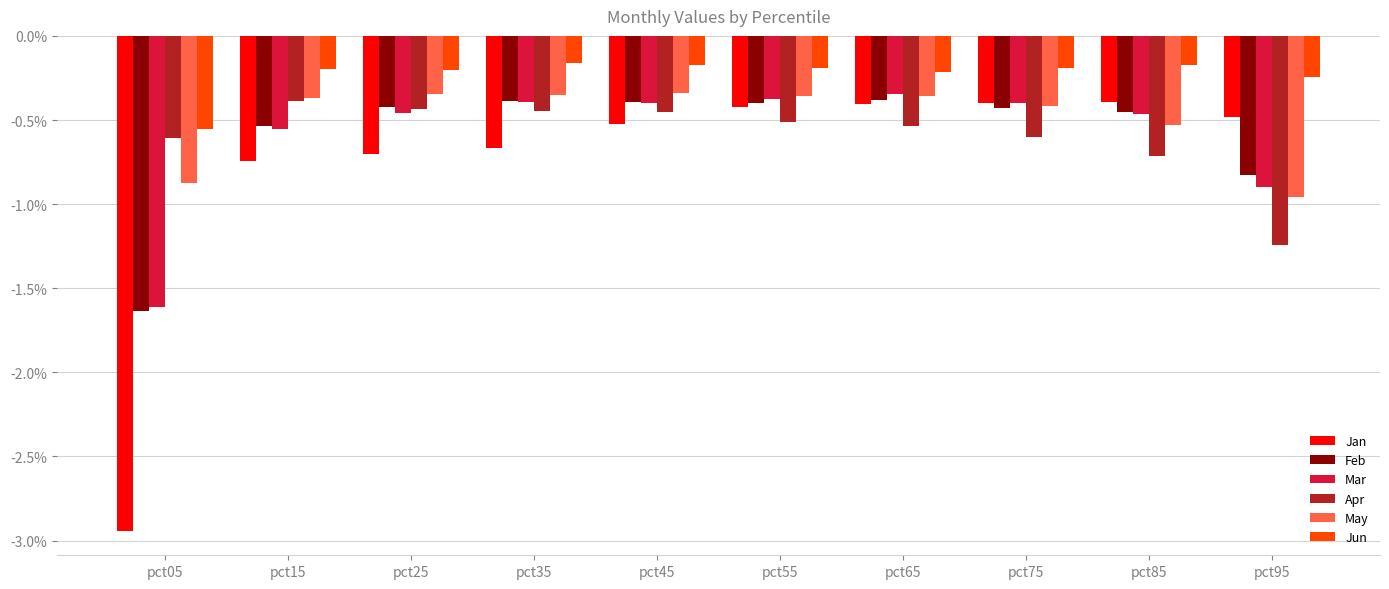

How many bars are there in total?

60